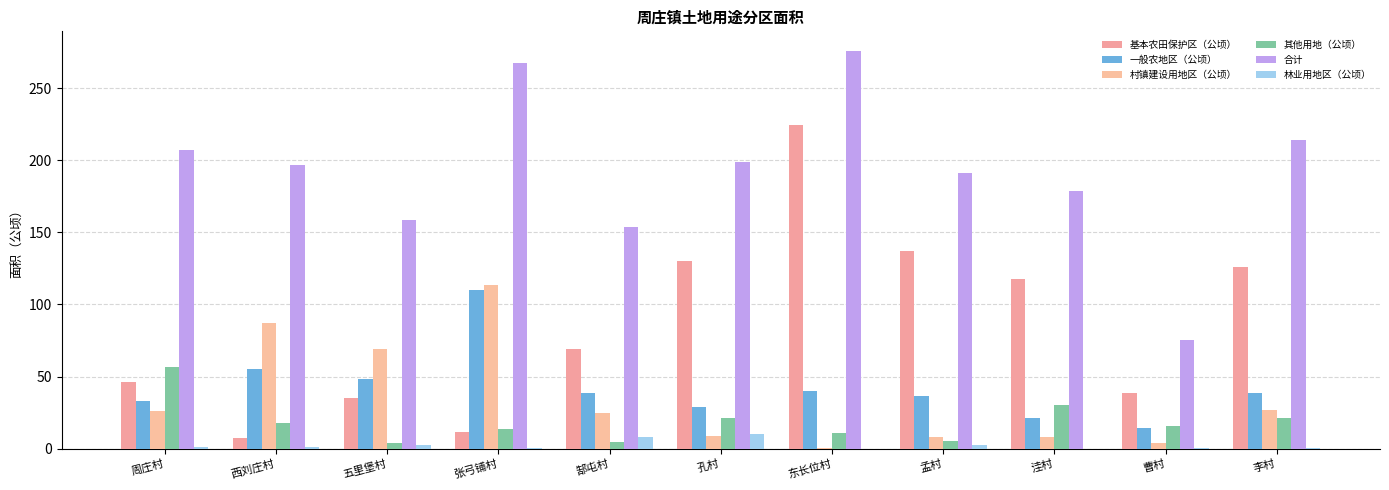

What is the average value of the 村镇建设用地区（公顷） series?

34.3